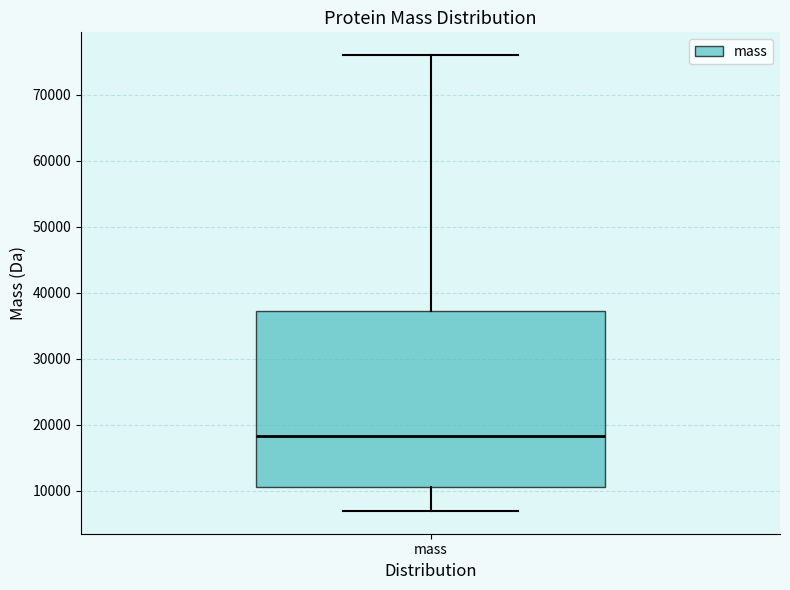

Where is the upper edge of the box for mass on the y-axis? The values are not printed on the chart, so give them approximately, as read against the axis.

37000